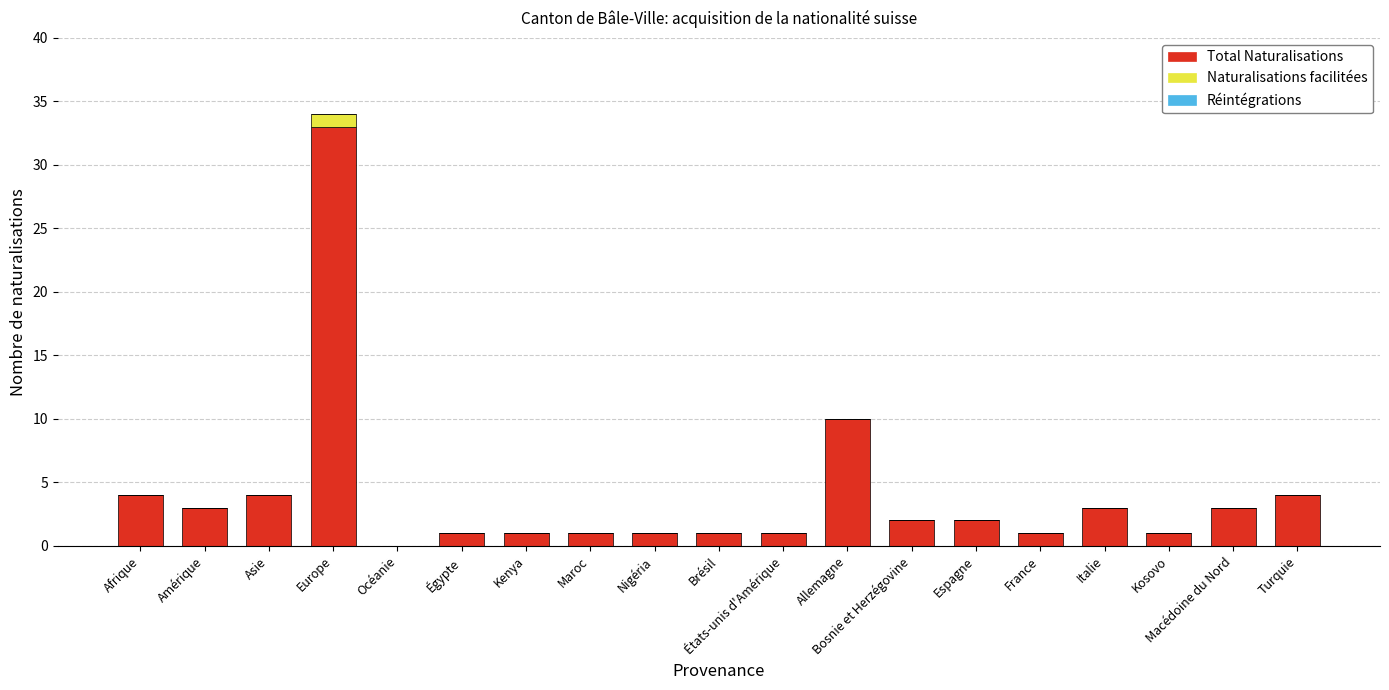

Does the chart contain stacked bars?

Yes